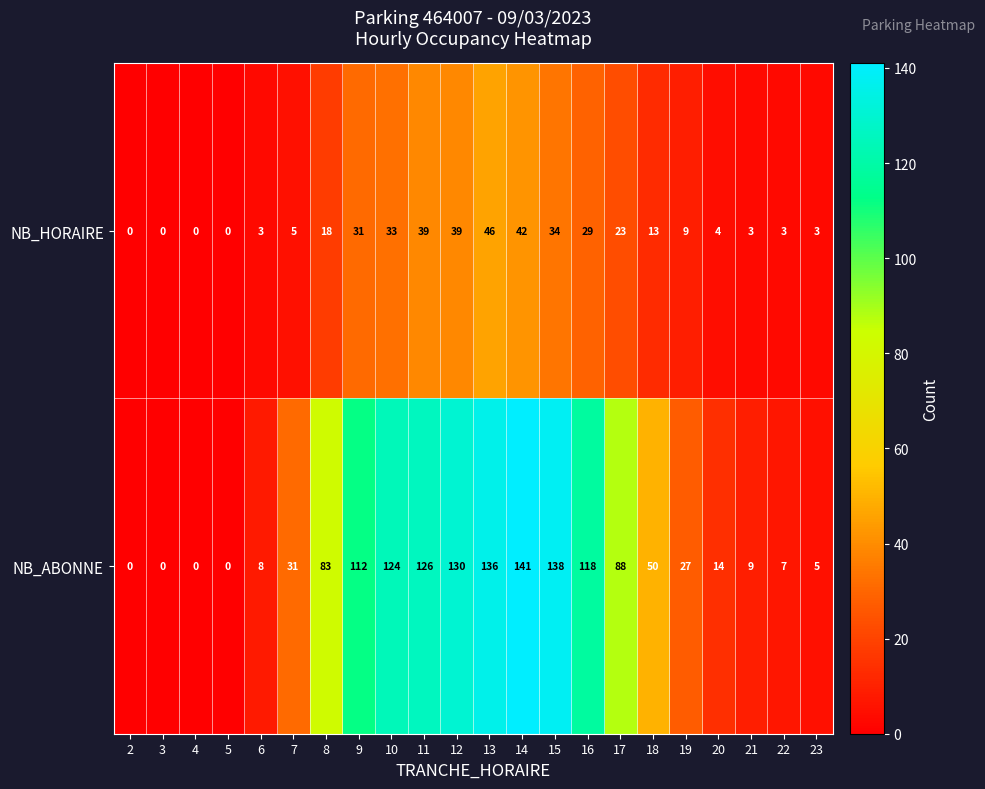

True or false: NB_HORAIRE has a value of 5 at 7.

True